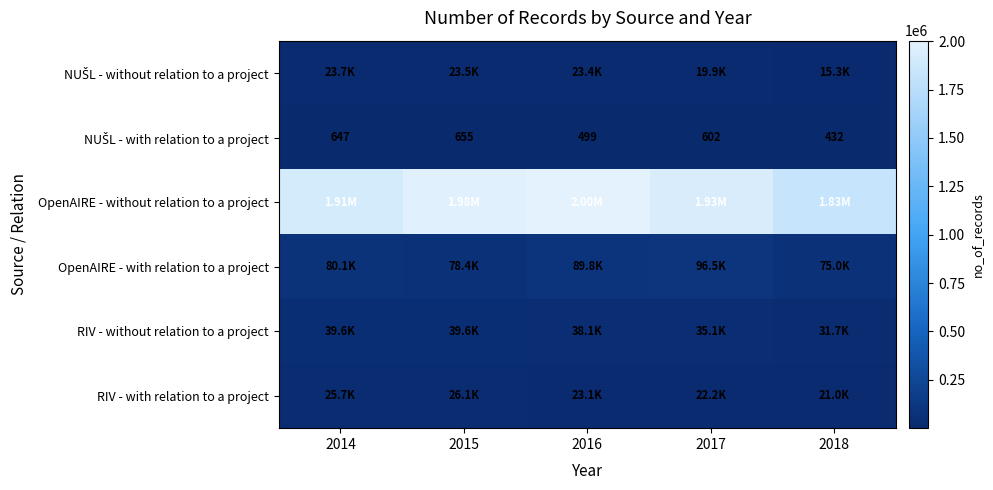

What is the average value of the OpenAIRE - with relation to a project series?

83946